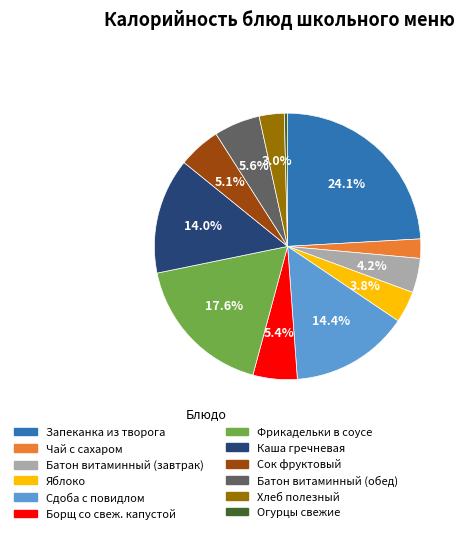

What percentage is the Запеканка из творога slice, to the nearest percent?

24%